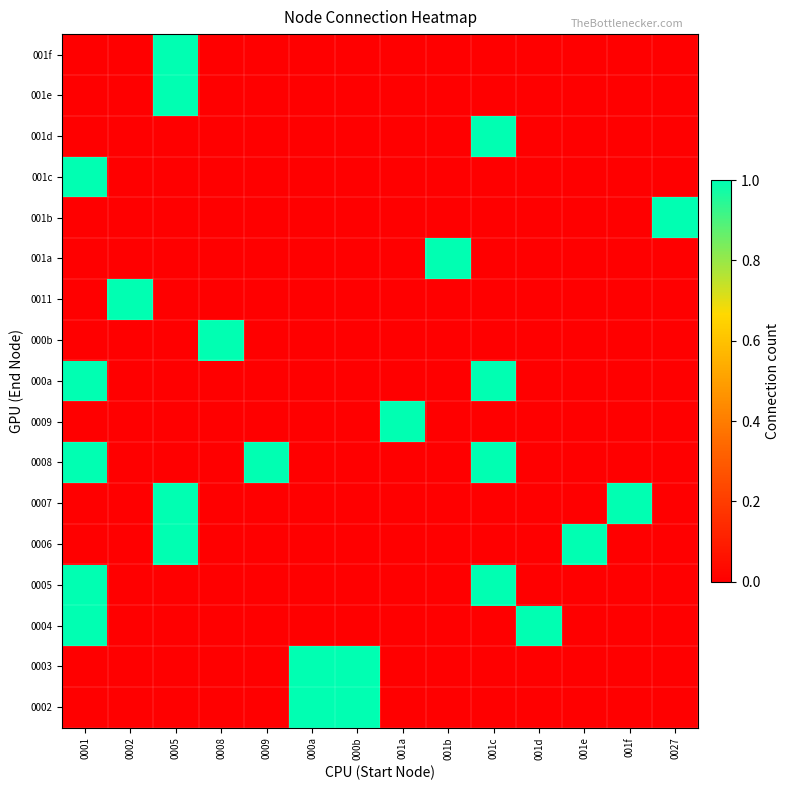

At which category is the sum across all series the highest?

0001